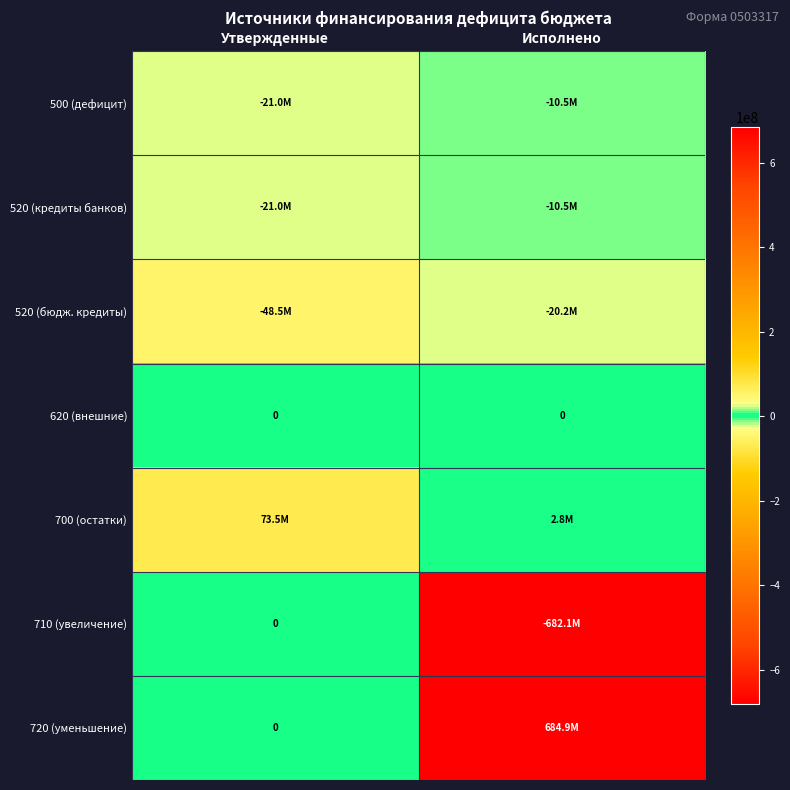

The value of 720 (уменьшение) at Утвержденные is 247654854.8. True or false?

False